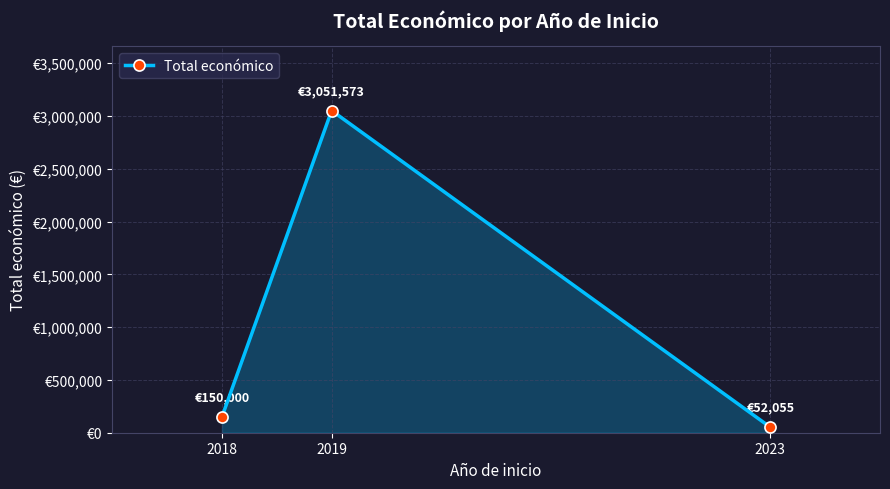

At which label is the value closest to 1551814?

2018